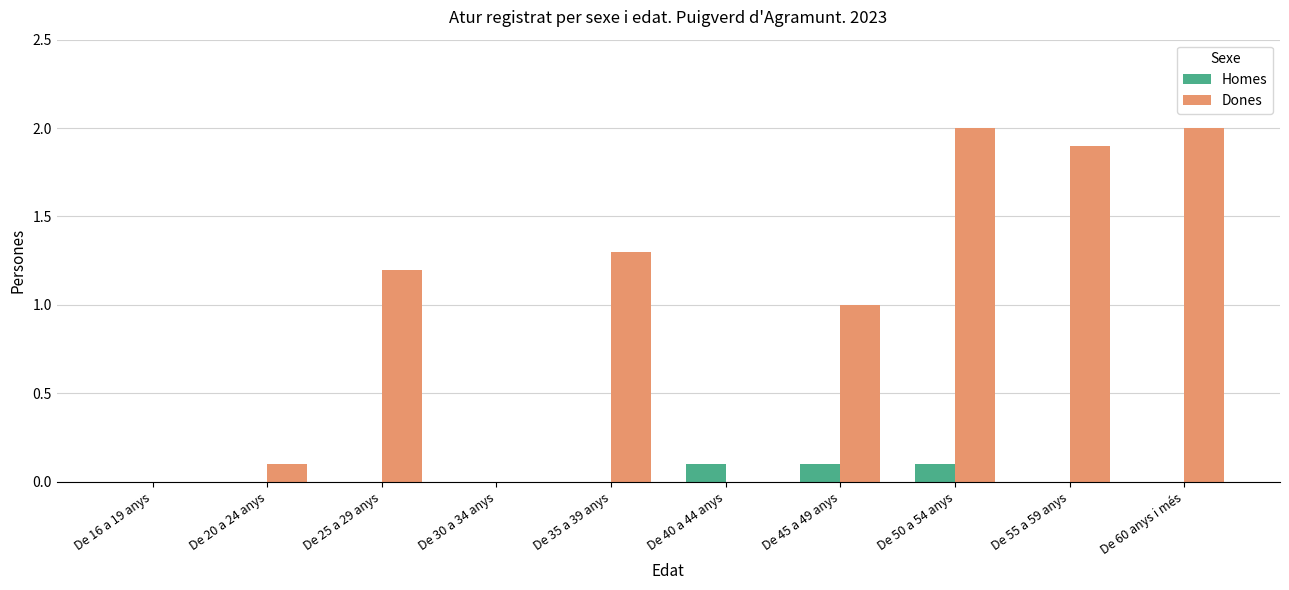

Read the Dones value at De 45 a 49 anys.

1.0